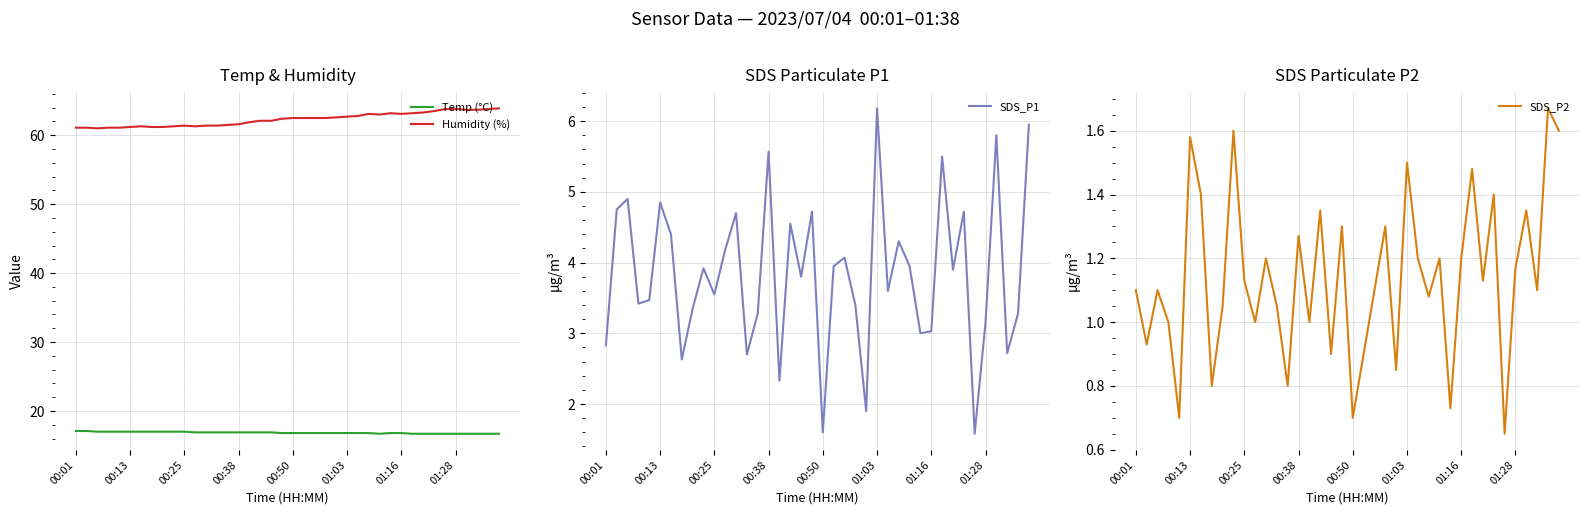

True or false: Temp (°C) and SDS_P2 cross at least once.

False